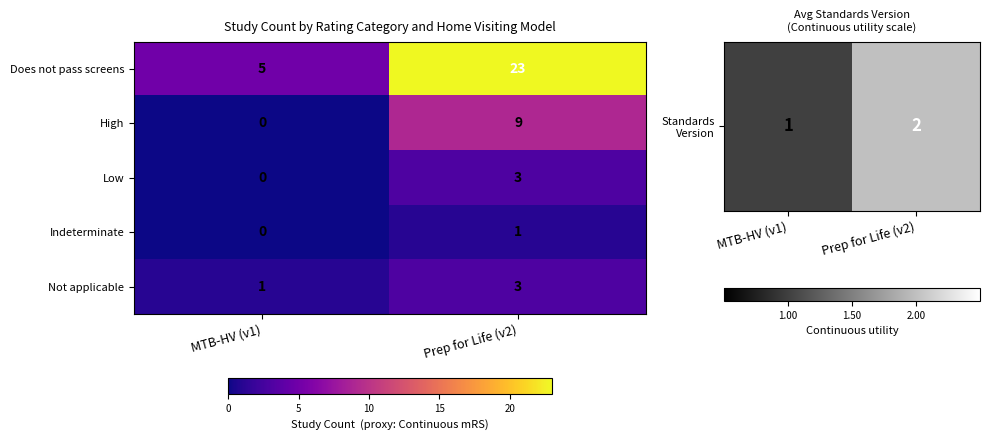

What is the sum of all Not applicable values?

4